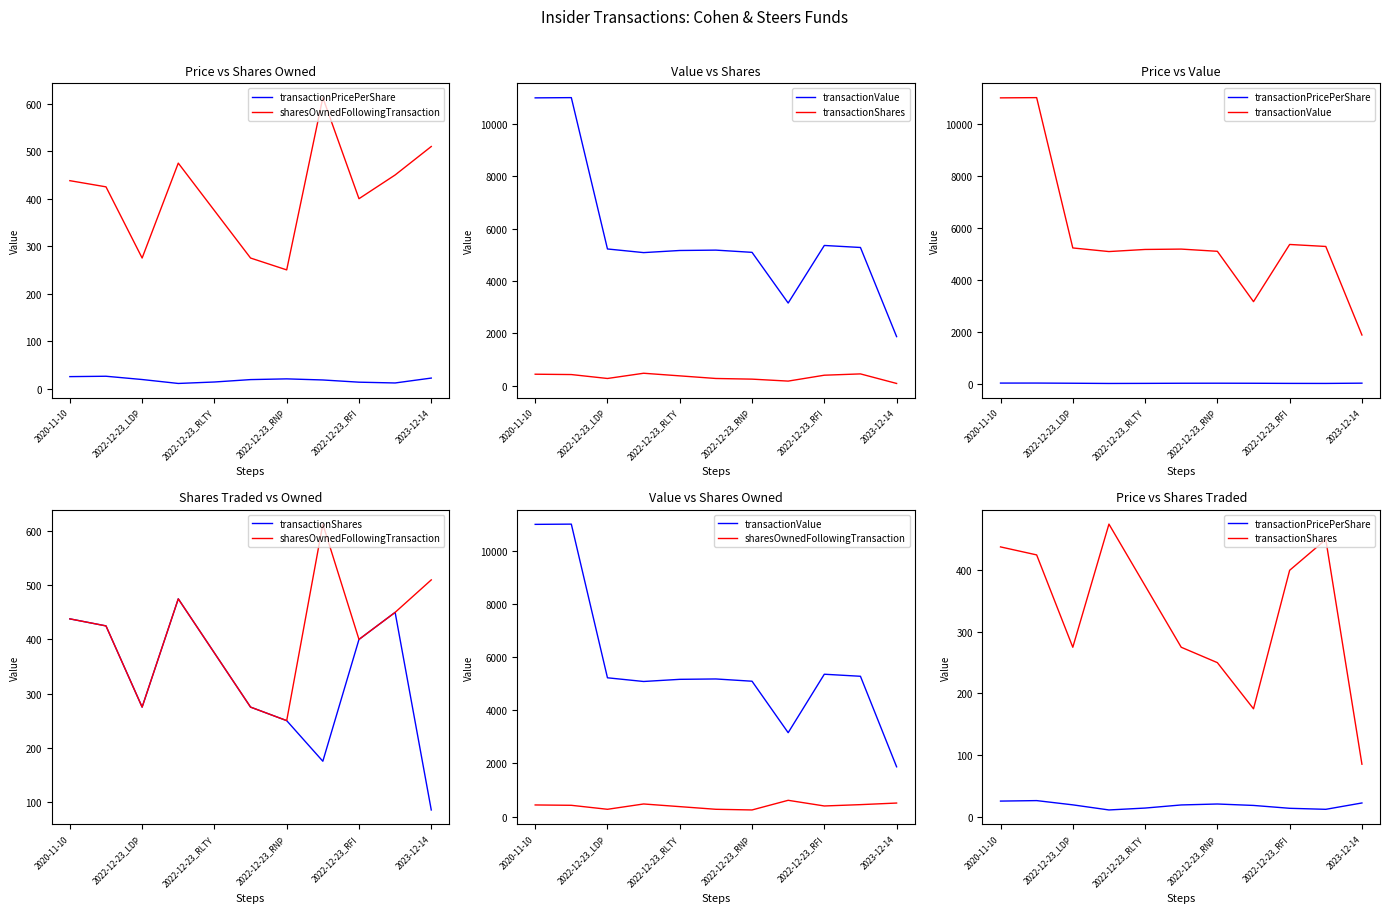

True or false: sharesOwnedFollowingTransaction and transactionValue cross at least once.

False